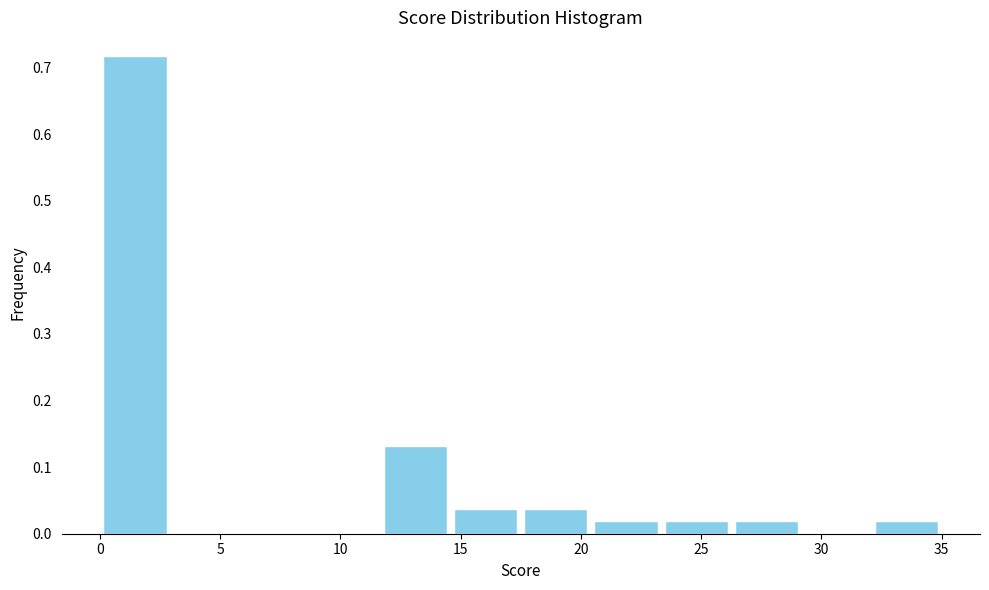

Reading left to right, list every bar in this chart as the range it spans on the x-axis followed by its height. Neither the bar edges nor the heights are printed on the chart, so give them approximately, as read against the axes.

0.0 to 3.0: 0.72
3.0 to 6.0: 0
6.0 to 9.0: 0
9.0 to 11.5: 0
11.5 to 14.5: 0.13
14.5 to 17.5: 0.04
17.5 to 20.5: 0.04
20.5 to 23.5: 0.02
23.5 to 26.5: 0.02
26.5 to 29.0: 0.02
29.0 to 32.0: 0
32.0 to 35.0: 0.02